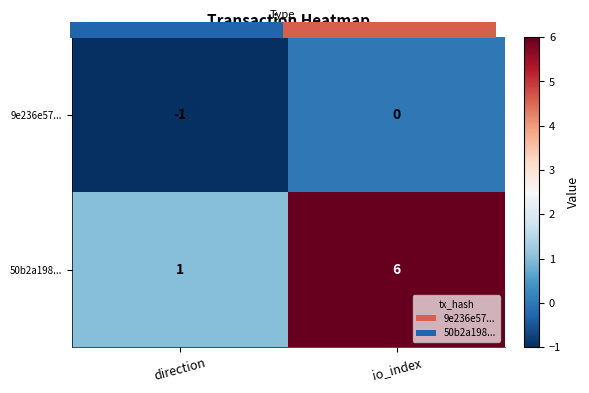

Which label corresponds to the smallest value in the chart?

direction